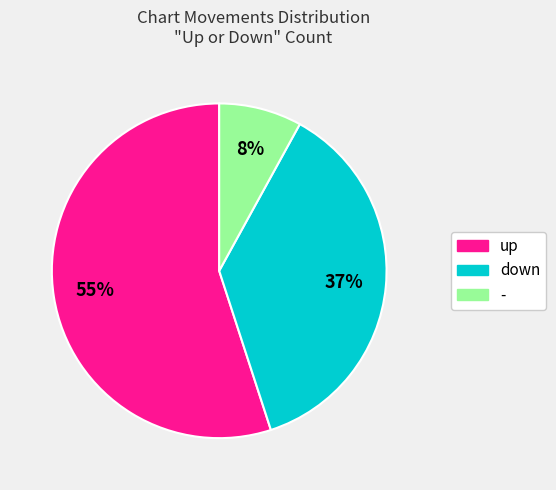

The - slice represents 8% of the pie. True or false?

True